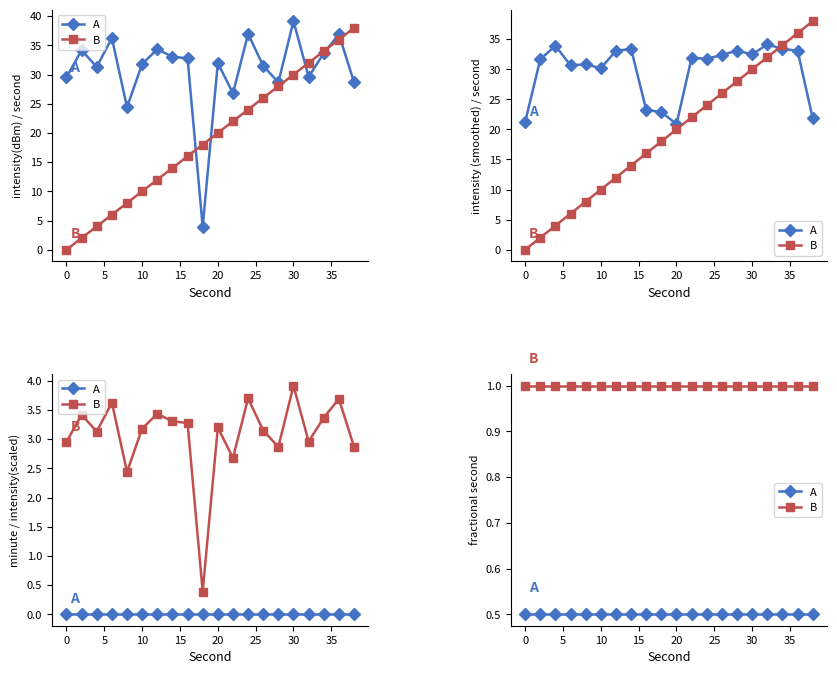

What are all the series names shown in the legend?

A, B